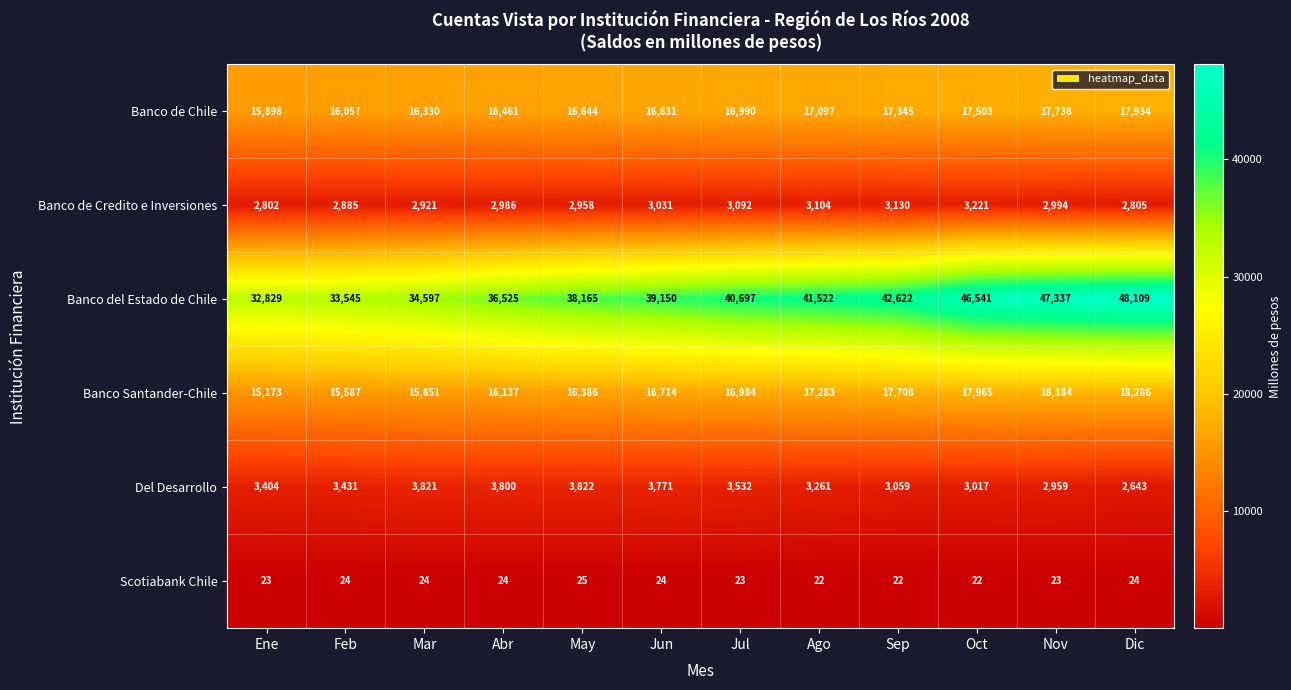

Read the Banco de Chile value at Nov, to the nearest 10.

17740